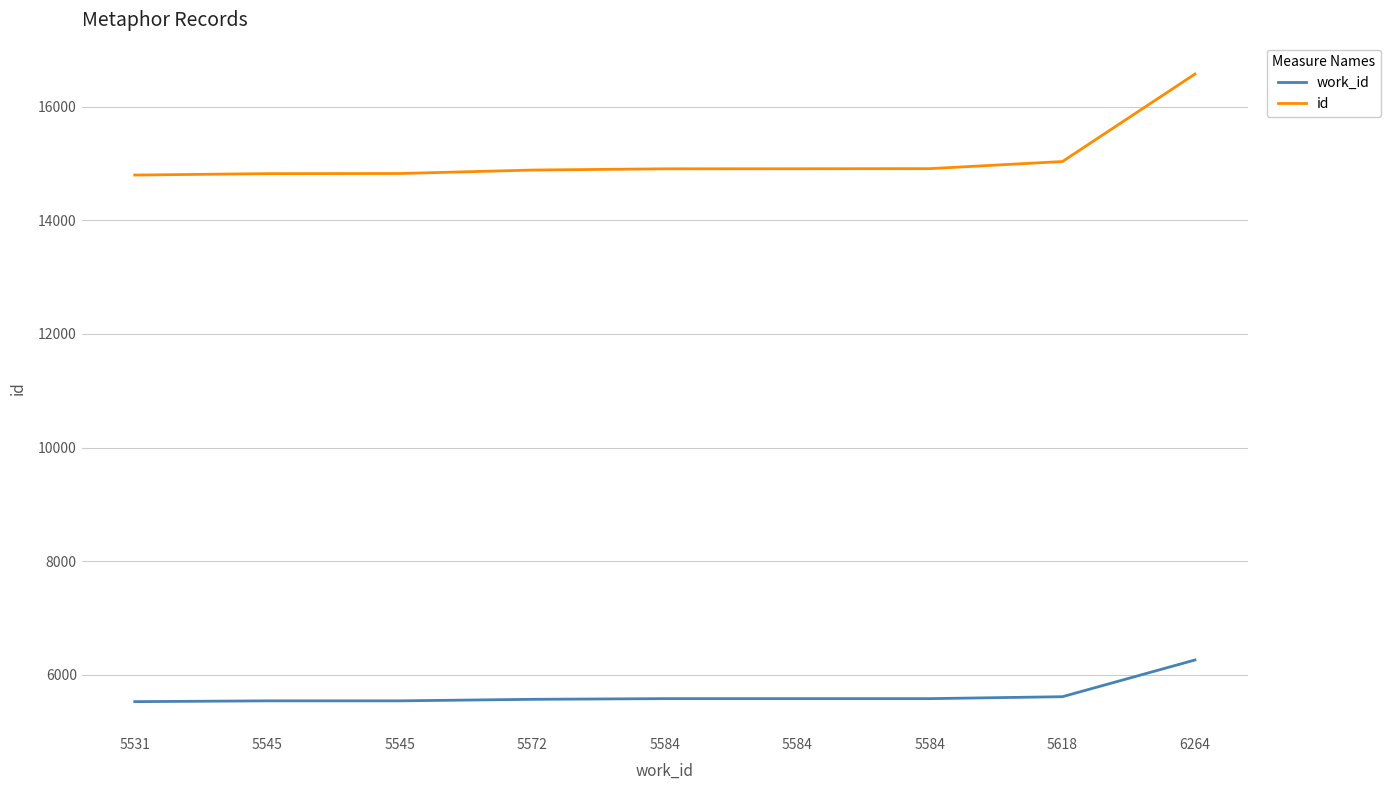

True or false: id and work_id cross at least once.

False